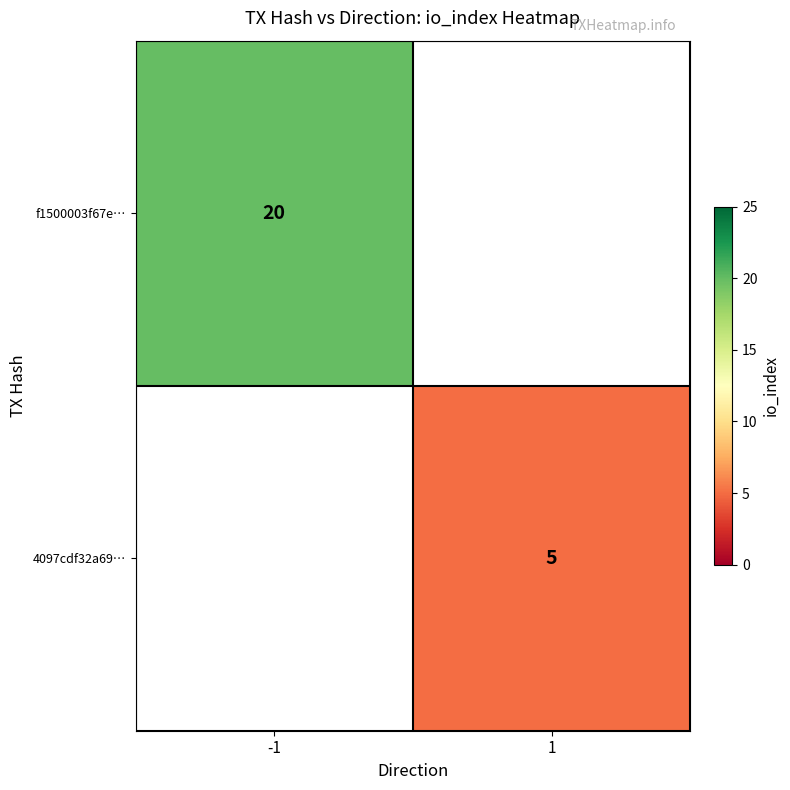

Is it true that f1500003f67e… equals 20 at -1?

True